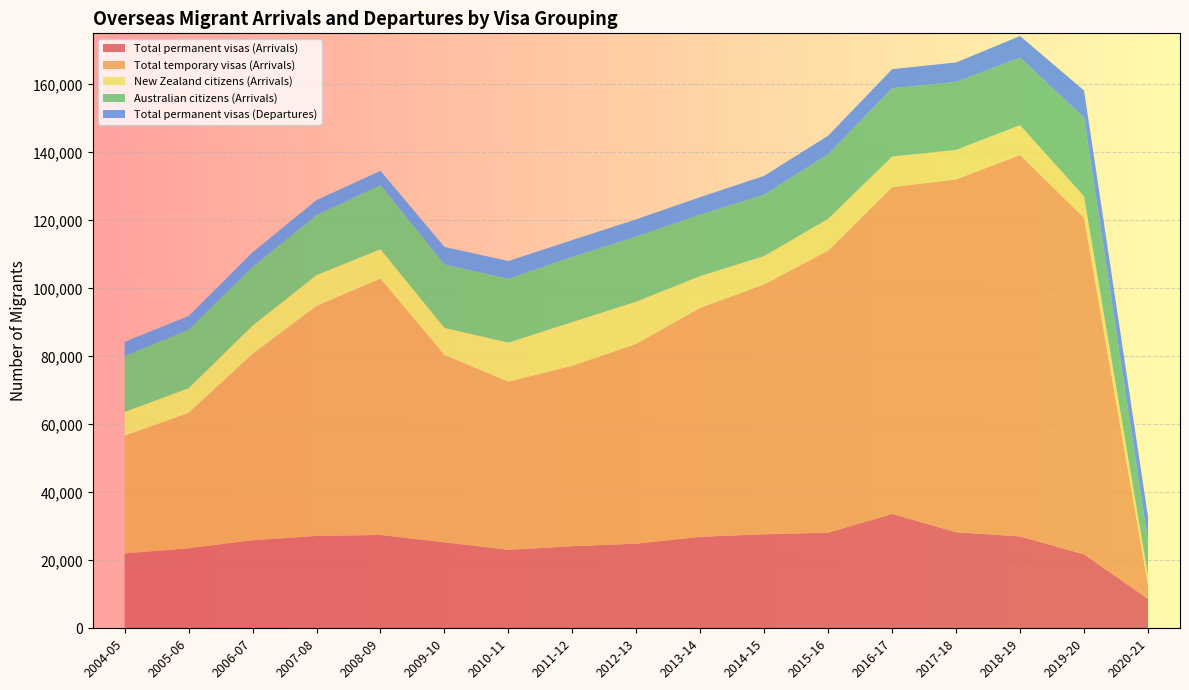

Reading left to right, list all the values displayed in this chart.

Total permanent visas (Arrivals): 2004-05=22000	2005-06=23550	2006-07=25910	2007-08=27170	2008-09=27450	2009-10=25290	2010-11=23080	2011-12=24150	2012-13=24890	2013-14=26930	2014-15=27660	2015-16=28150	2016-17=33640	2017-18=28270	2018-19=27030	2019-20=21780	2020-21=8660
Total temporary visas (Arrivals): 2004-05=34630	2005-06=39820	2006-07=54820	2007-08=67650	2008-09=75420	2009-10=55110	2010-11=49470	2011-12=53070	2012-13=58790	2013-14=67330	2014-15=73500	2015-16=82960	2016-17=96110	2017-18=103760	2018-19=112190	2019-20=98990	2020-21=3960
New Zealand citizens (Arrivals): 2004-05=7020	2005-06=7250	2006-07=8300	2007-08=9090	2008-09=8620	2009-10=7950	2010-11=11490	2011-12=12870	2012-13=12410	2013-14=9360	2014-15=8340	2015-16=9360	2016-17=9010	2017-18=8710	2018-19=8780	2019-20=6270	2020-21=2880
Australian citizens (Arrivals): 2004-05=16410	2005-06=17210	2006-07=17230	2007-08=17590	2008-09=18860	2009-10=18660	2010-11=18760	2011-12=19170	2012-13=19130	2013-14=18070	2014-15=18060	2015-16=18990	2016-17=20110	2017-18=19990	2018-19=19840	2019-20=23150	2020-21=10010
Total permanent visas (Departures): 2004-05=4210	2005-06=4010	2006-07=4340	2007-08=4460	2008-09=4200	2009-10=5170	2010-11=5230	2011-12=4940	2012-13=5080	2013-14=5140	2014-15=5530	2015-16=5450	2016-17=5590	2017-18=5710	2018-19=6370	2019-20=7980	2020-21=7280